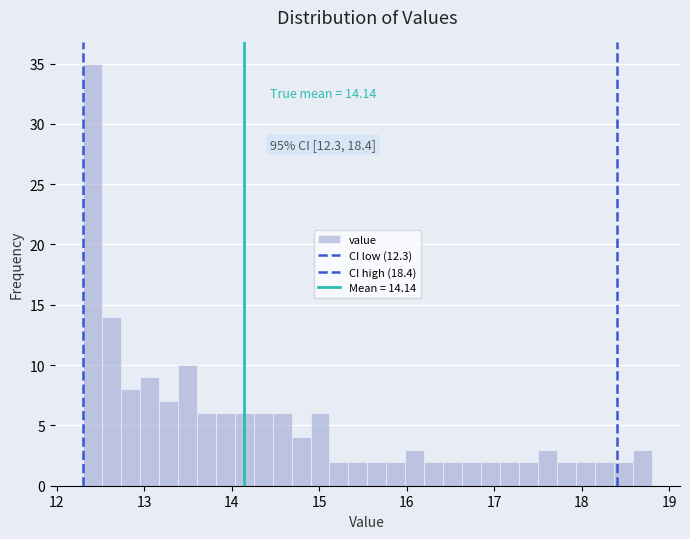

Read against the x-axis, roughly where is the centre of the tallest bar?

12.4